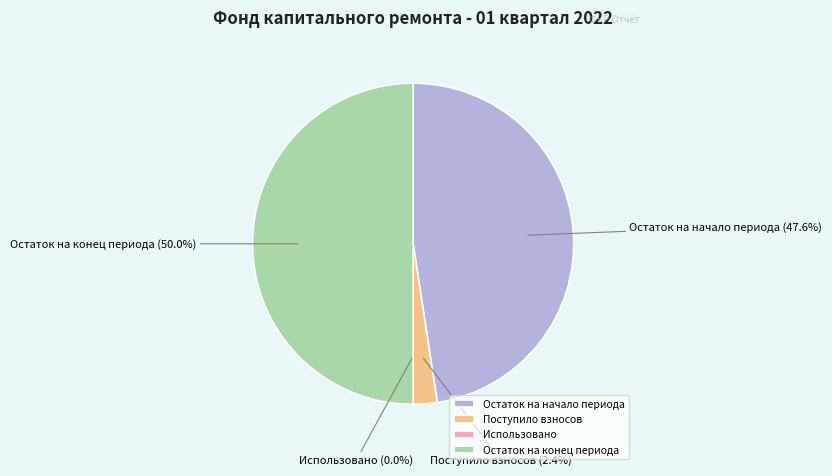

To the nearest percent, what is the difference between the largest and smallest slice percentages?

50%